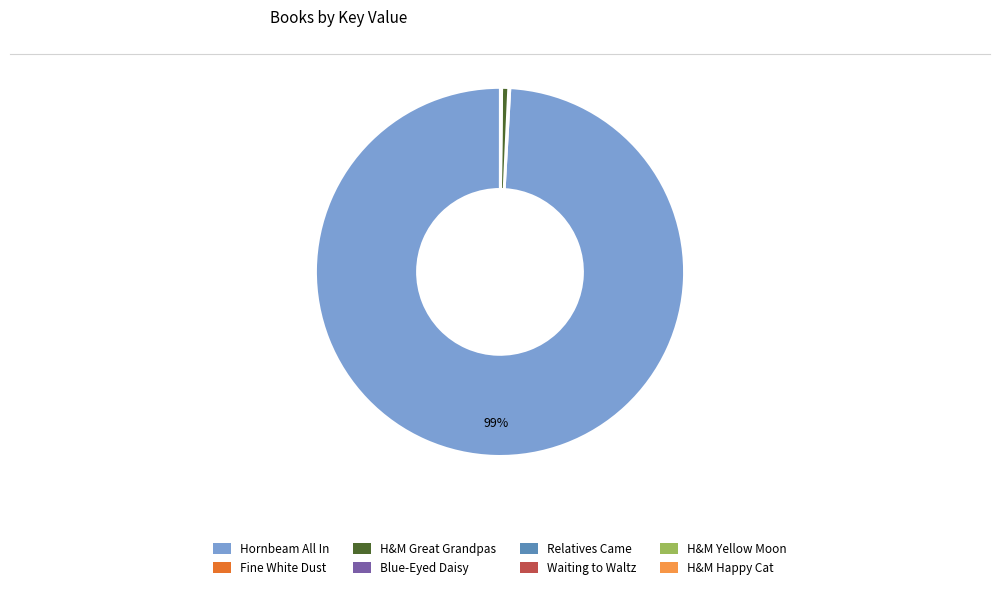

To the nearest percent, what is the difference between the largest and smallest slice percentages?

99%